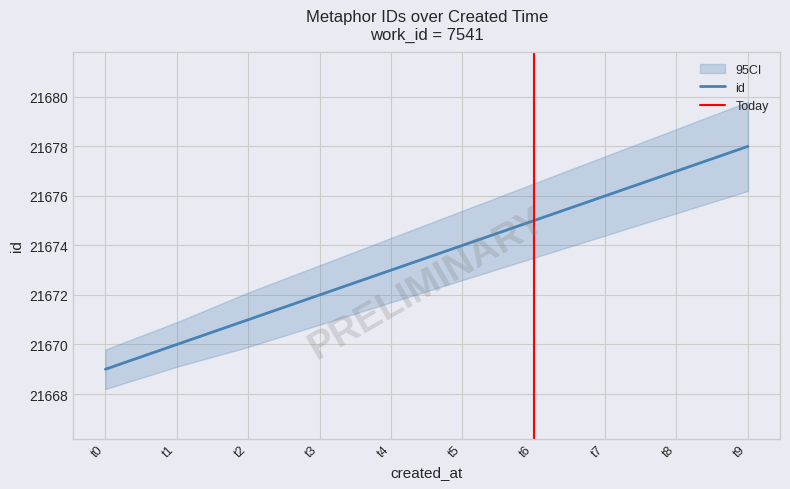

Which category has the highest value in the id series?

t9